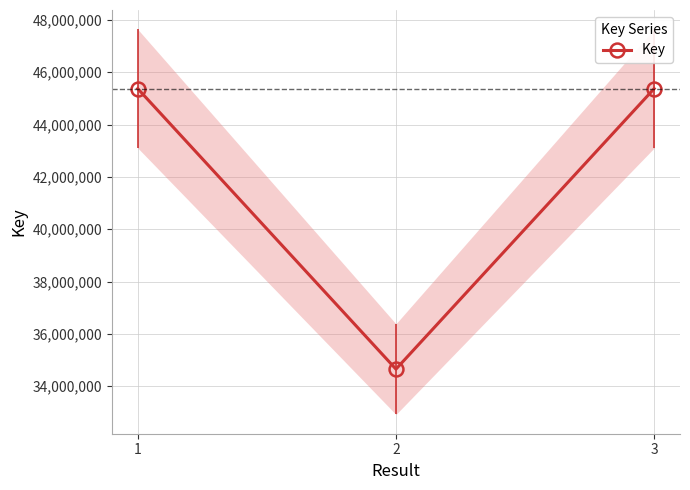

Reading left to right, what are all the values shown in this chart?

45374033	34652162	45373531